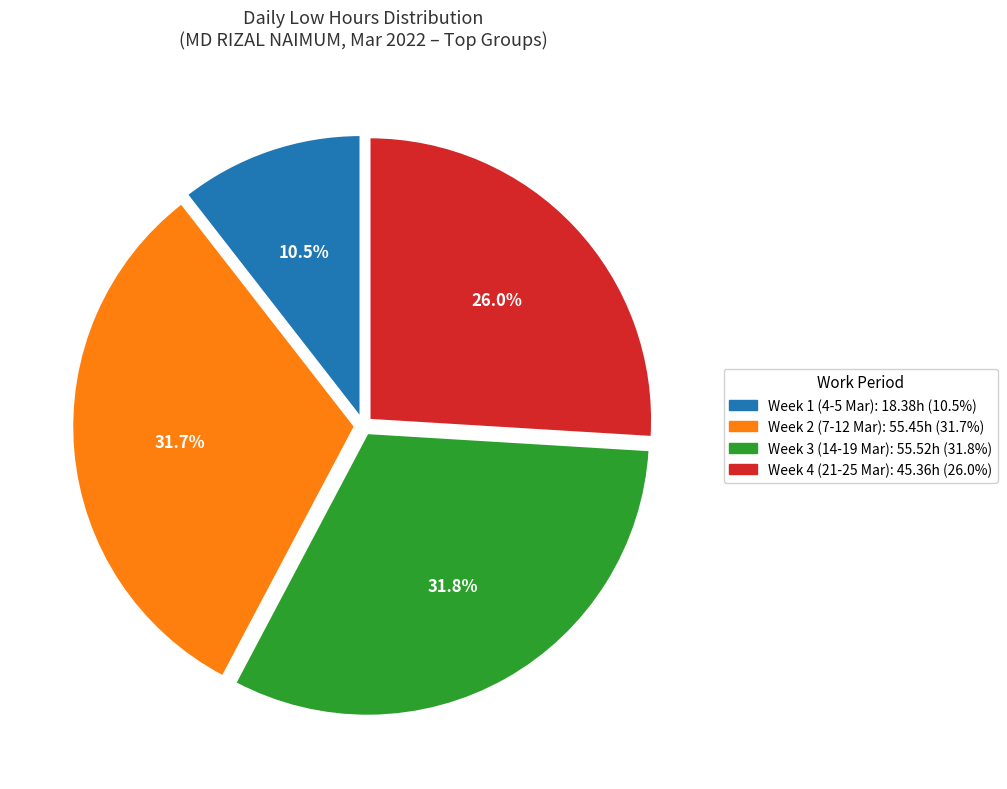

Is there a majority slice in this chart?

No